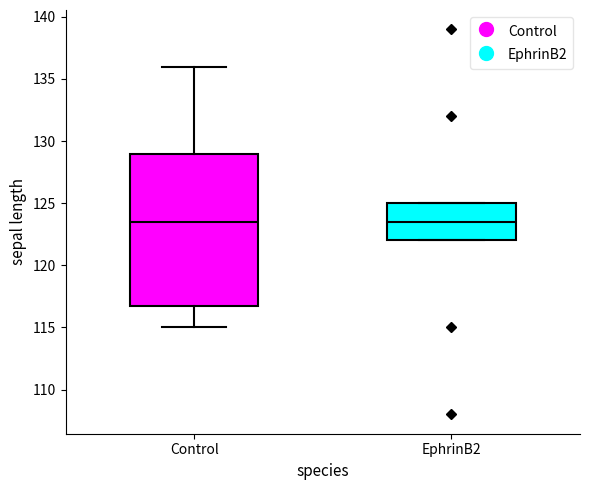

Comparing the boxes themselves (not the whiskers), which one is the tallest?

Control